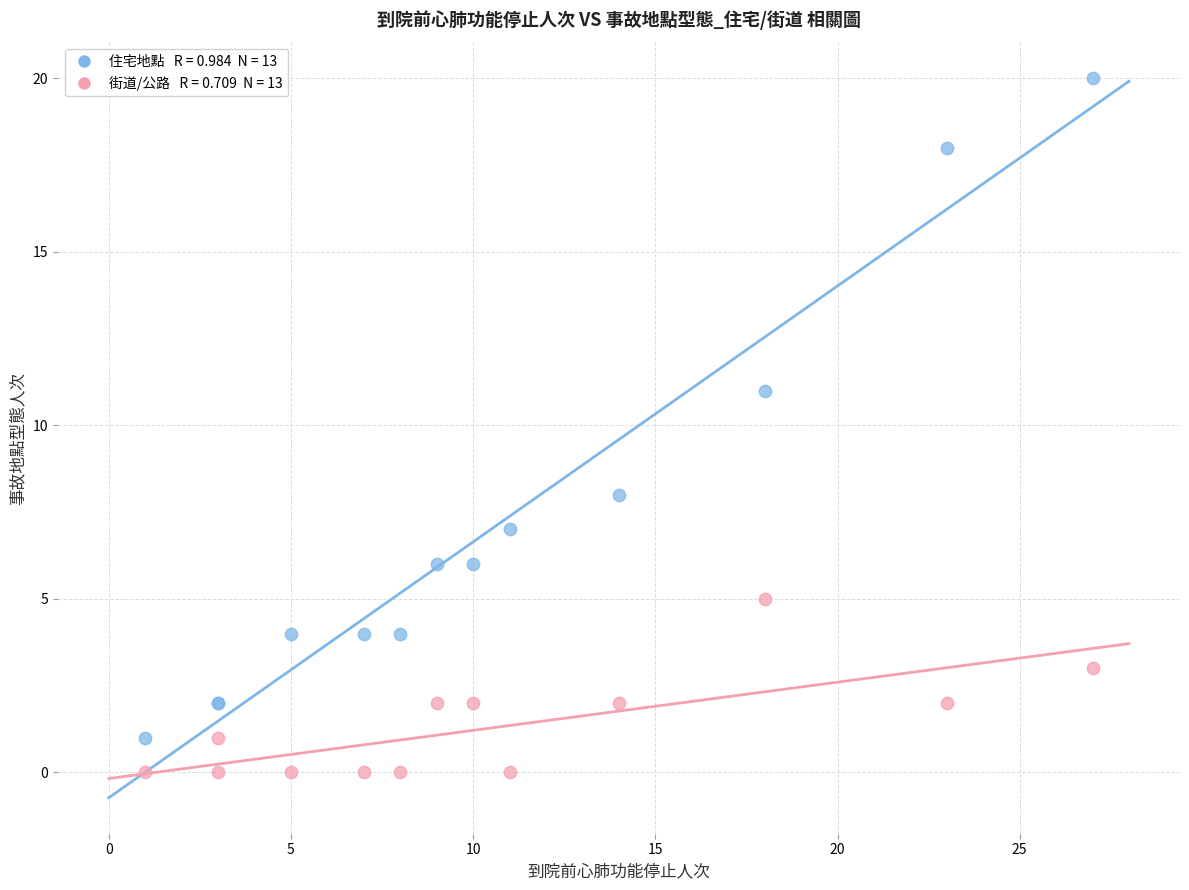

Across all series, what Y value is closest to 10?

11